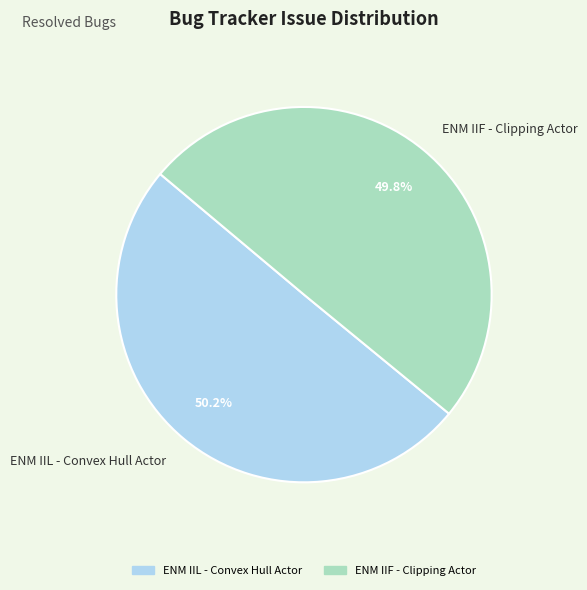

How much of the chart is everything except ENM IIL - Convex Hull Actor?

49.8%